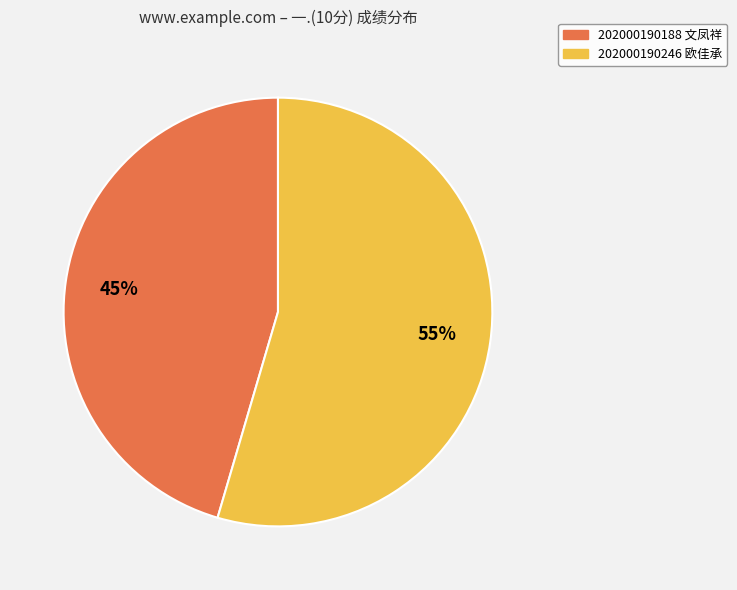

True or false: 202000190188 文凤祥 accounts for 37% of the total.

False